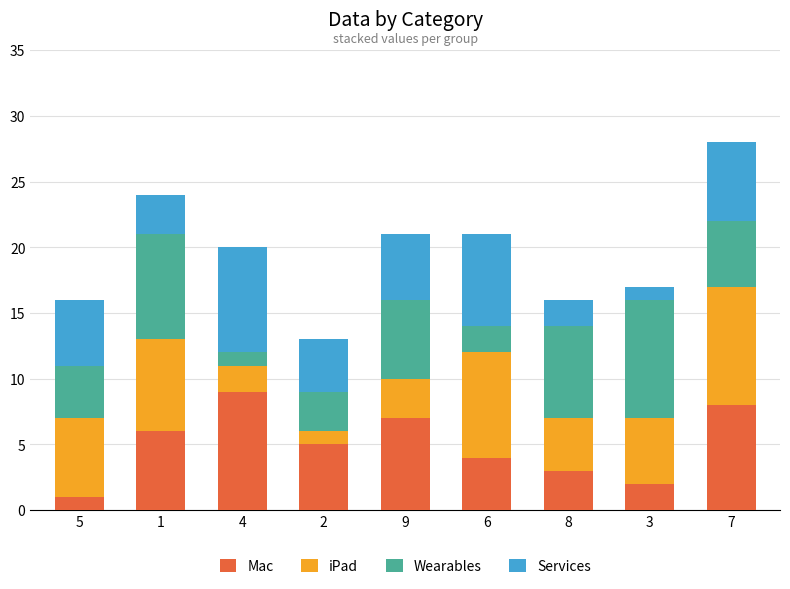

How many data points in Mac are less than 5?

4